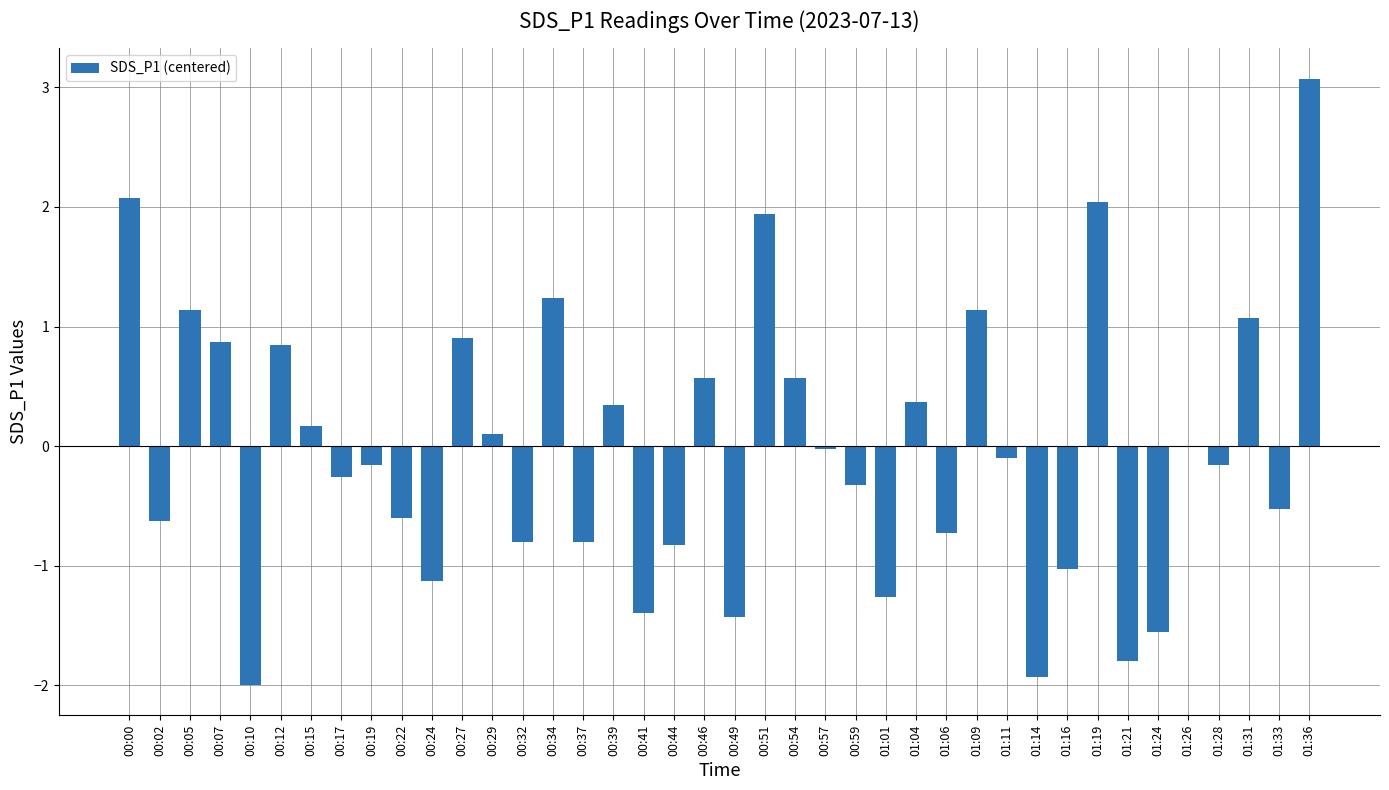

The chart shows a value of 0.2 at 00:15. True or false?

True